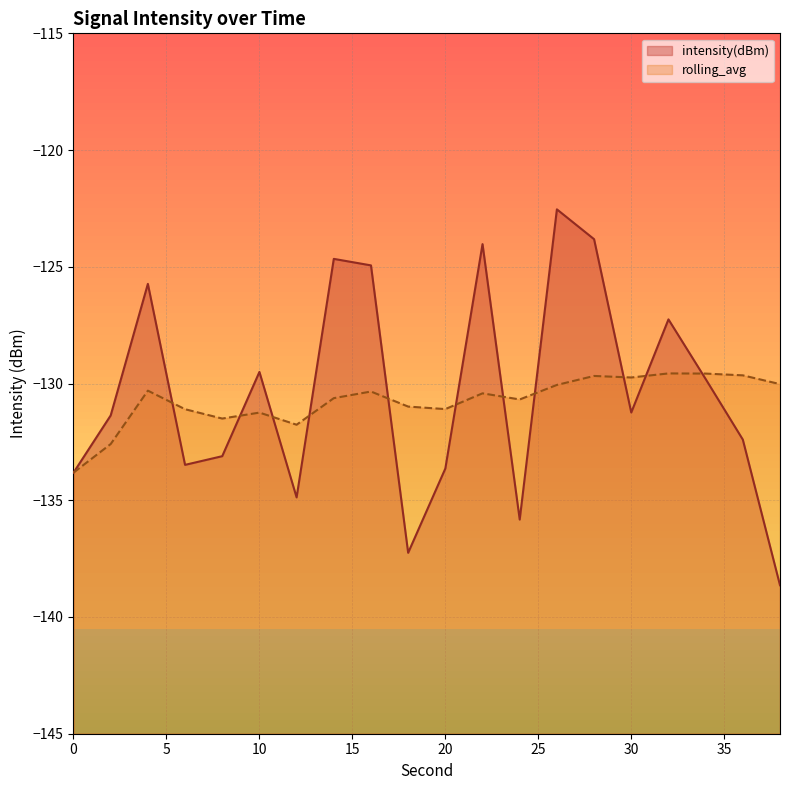

Rank the series by their maximum value, from highest to lowest.

intensity(dBm), rolling_avg